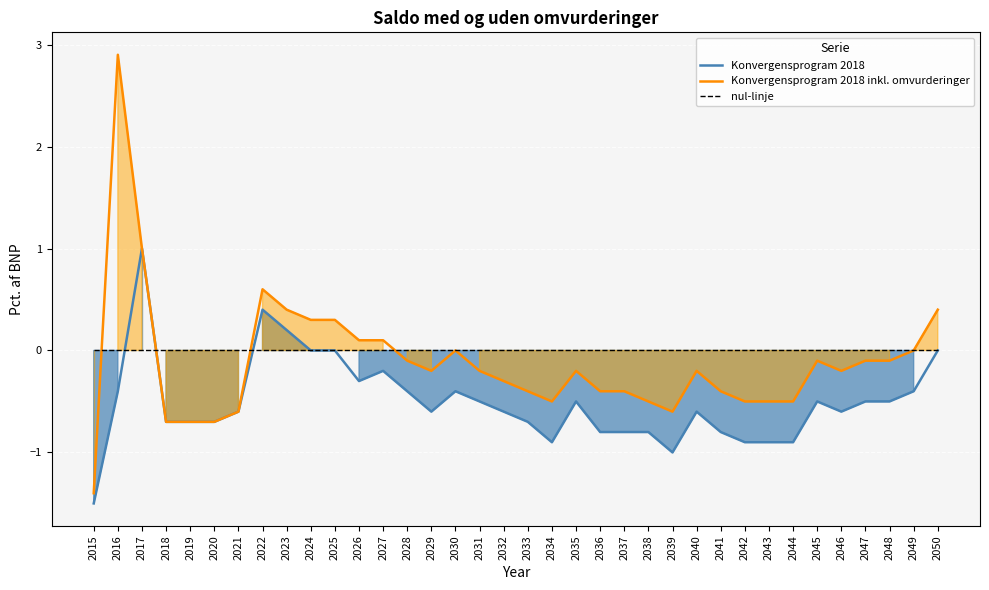

At which category does Konvergensprogram 2018 reach its first local valley?

2026